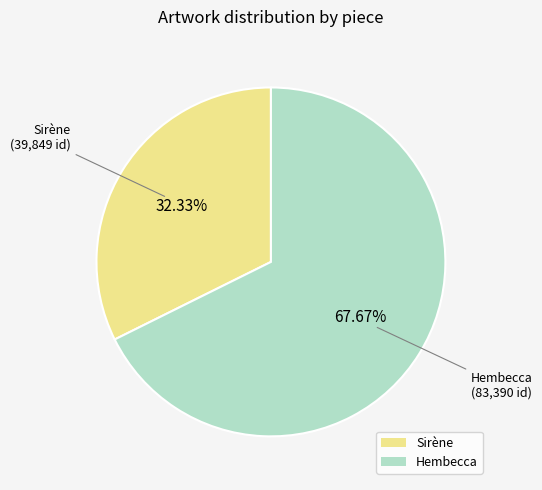

To the nearest percent, what is the combined percentage of Sirène and Hembecca?

100%